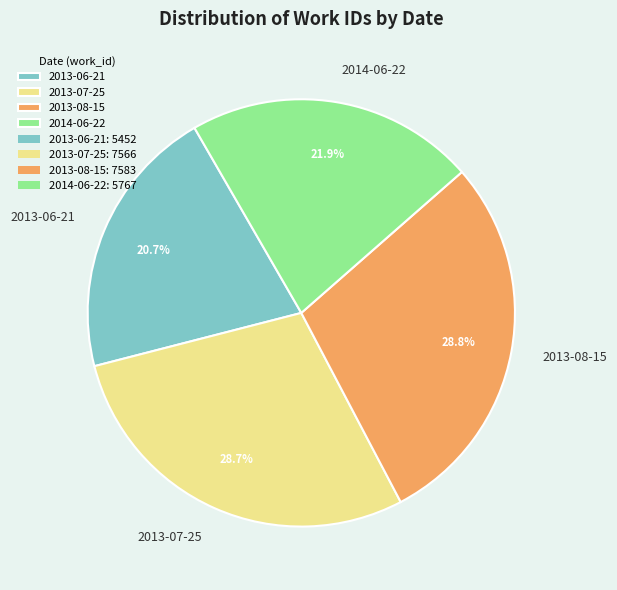

Count the number of slices in the pie.

4